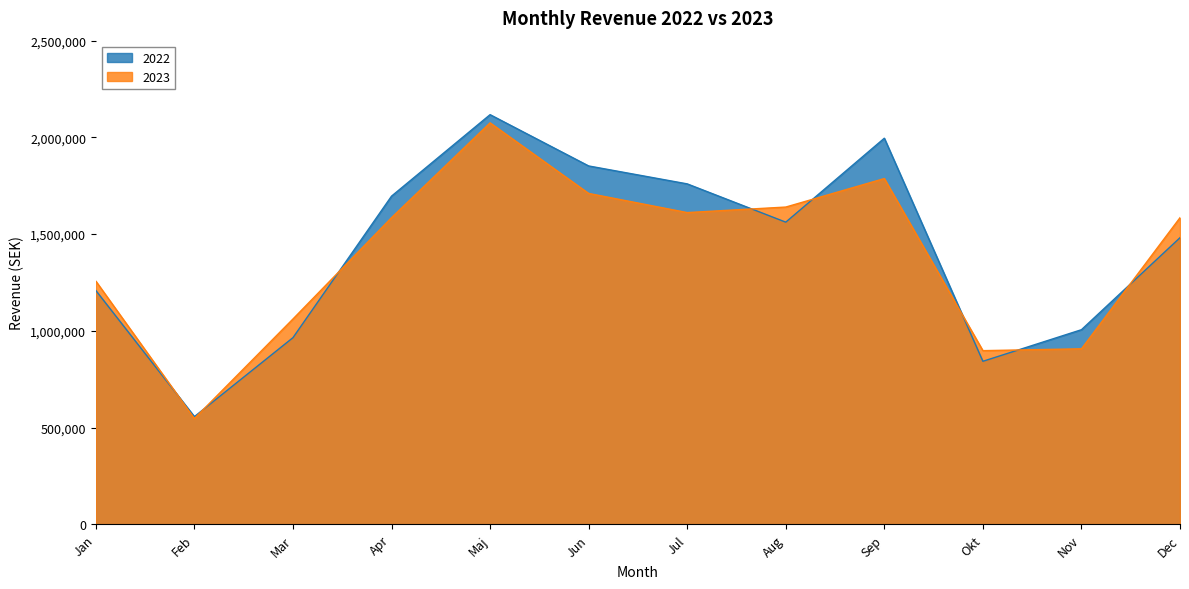

What are all the series names shown in the legend?

2022, 2023